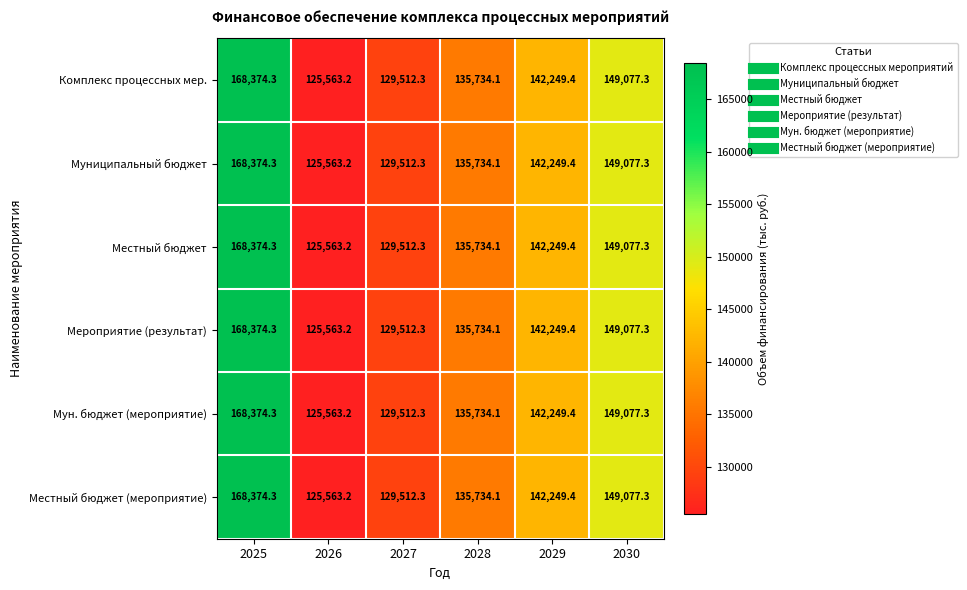

What is the sum of all Местный бюджет (мероприятие) values?

850510.6